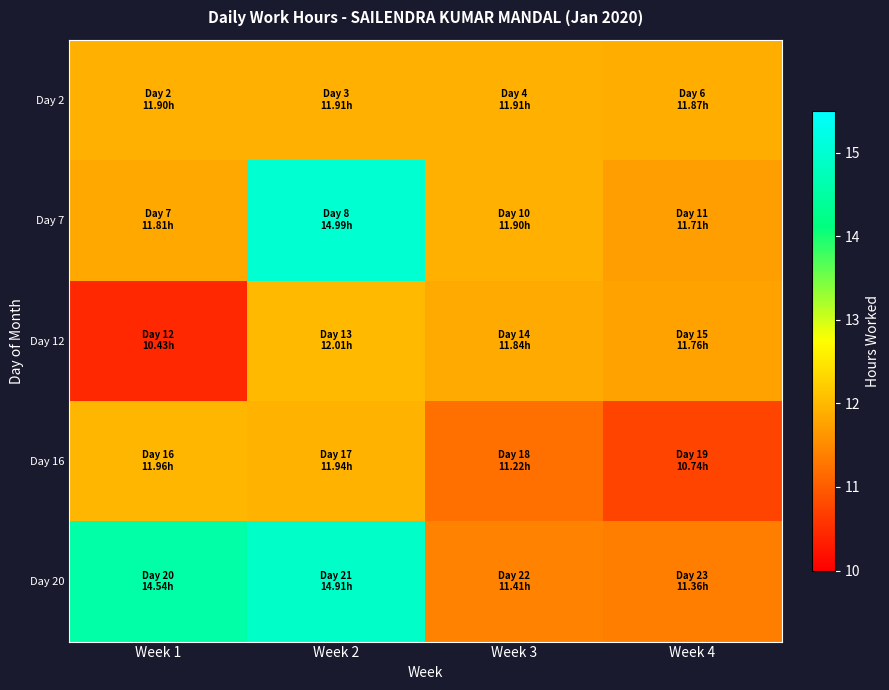

At Week 4, list the series in order from largest to smallest.

Day 2, Day 12, Day 7, Day 20, Day 16